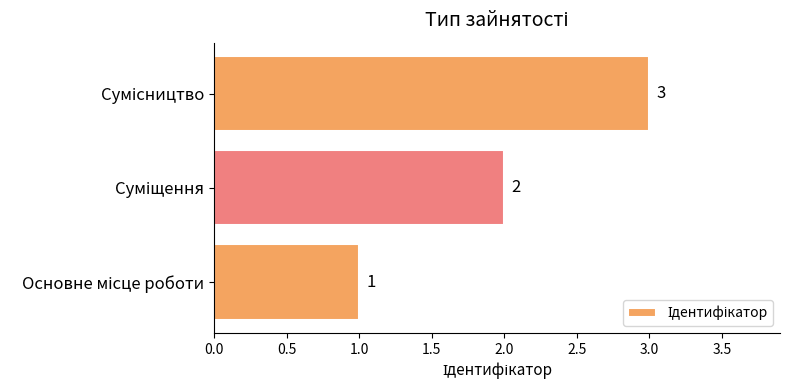

Are the bars grouped side by side (vs. stacked)?

No